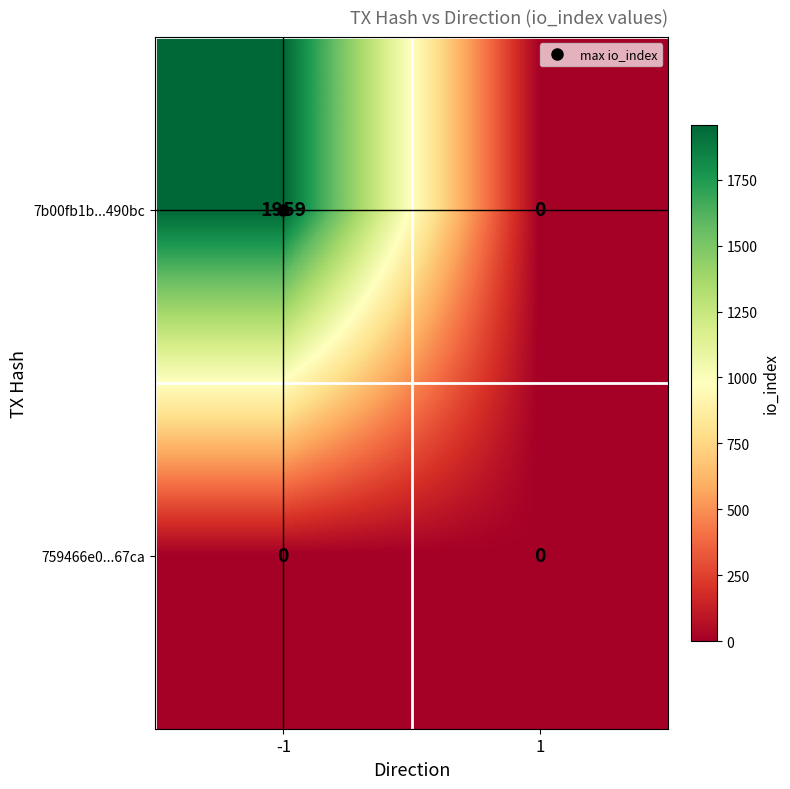

What is the average value of the 7b00fb1b...490bc series?

980